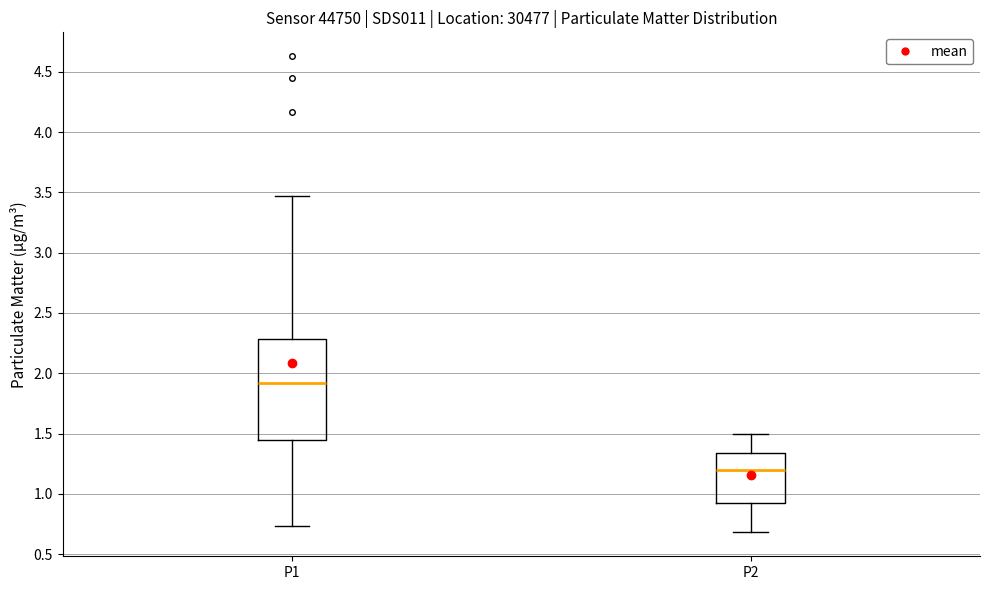

Which box has the lowest median line?

P2